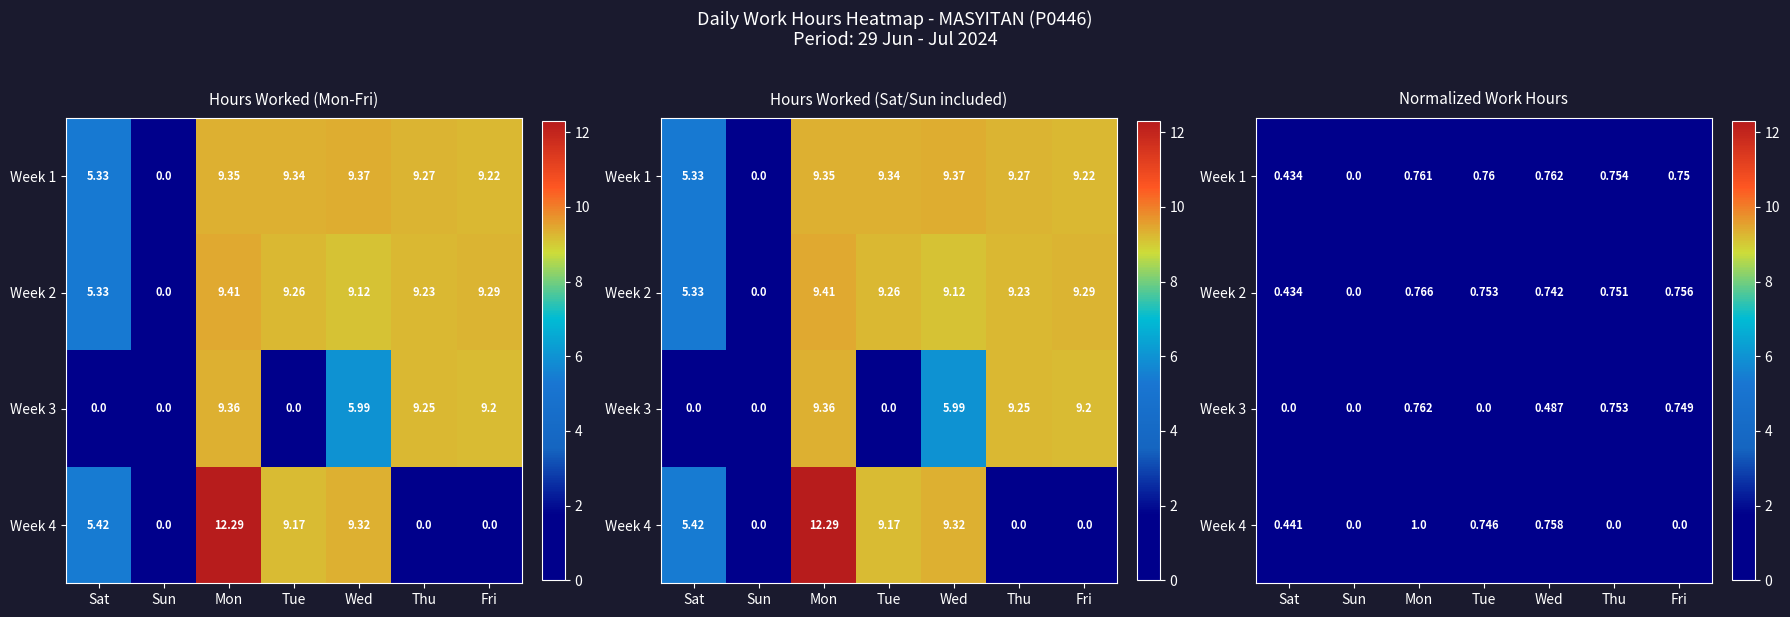

The value of Week 2 at Thu is 0.5. True or false?

False